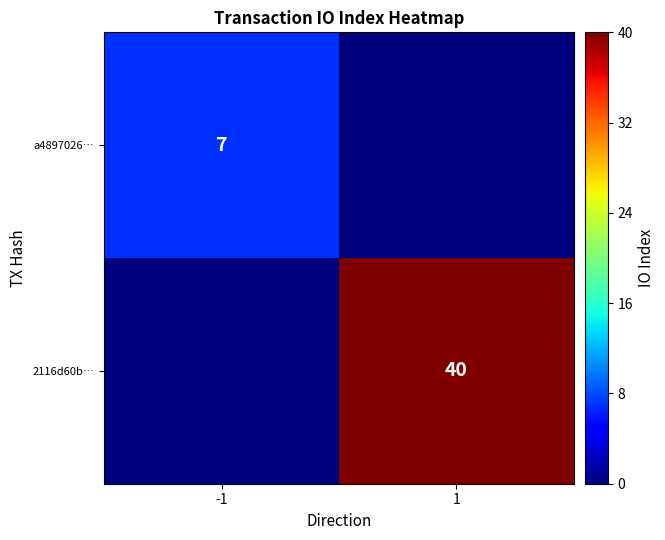

Is the value of a4897026… at -1 greater than the value of 2116d60b… at 1?

No